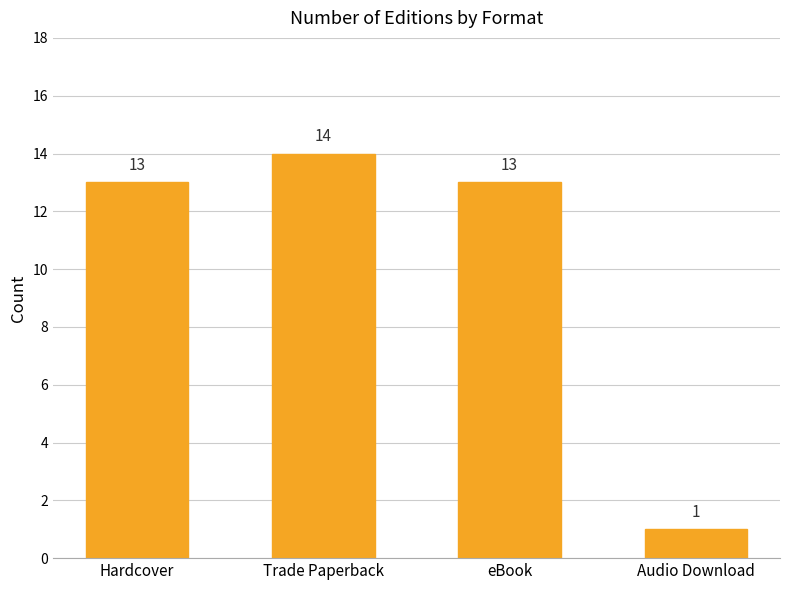

True or false: the data shows 5 at eBook.

False